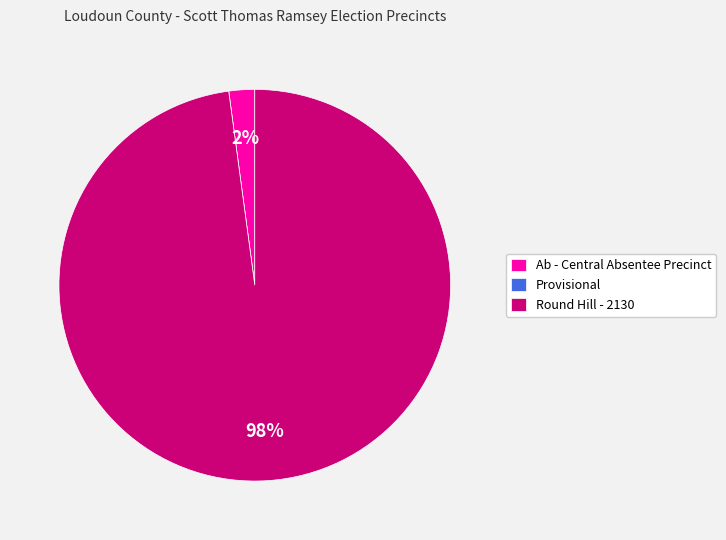

Do Round Hill - 2130 and Ab - Central Absentee Precinct together represent more than half of the pie?

Yes